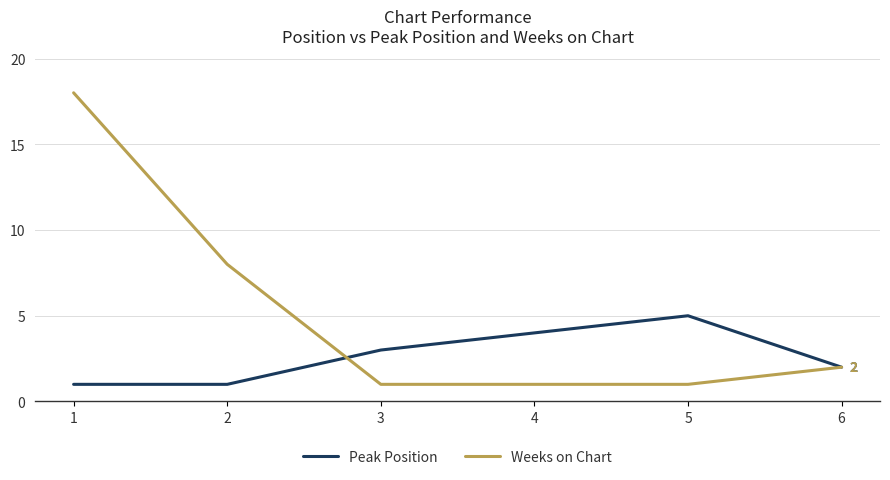

What are all the series names shown in the legend?

Peak Position, Weeks on Chart